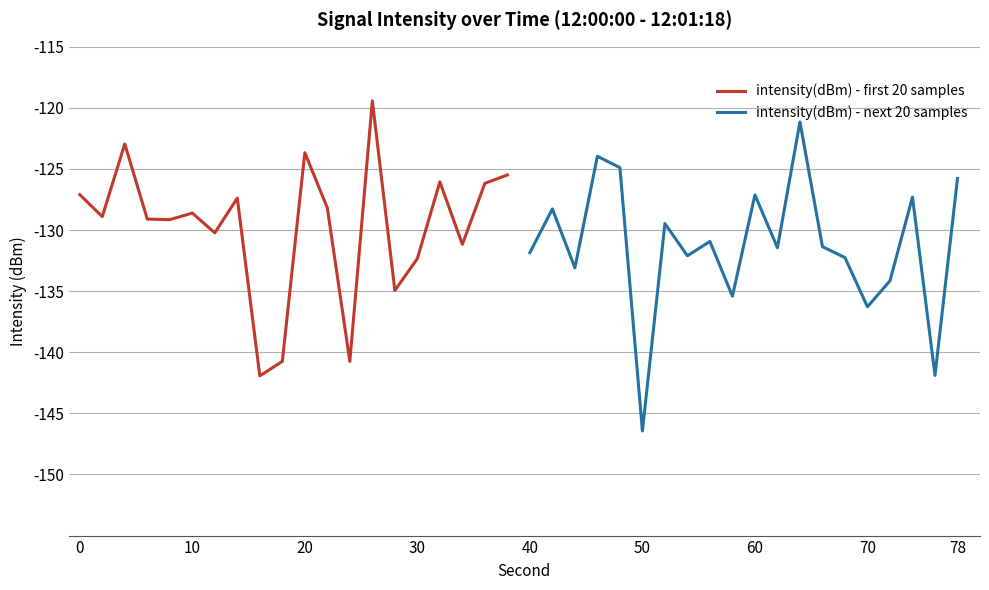

What is the highest value of the intensity(dBm) - first 20 samples series?

-119.4